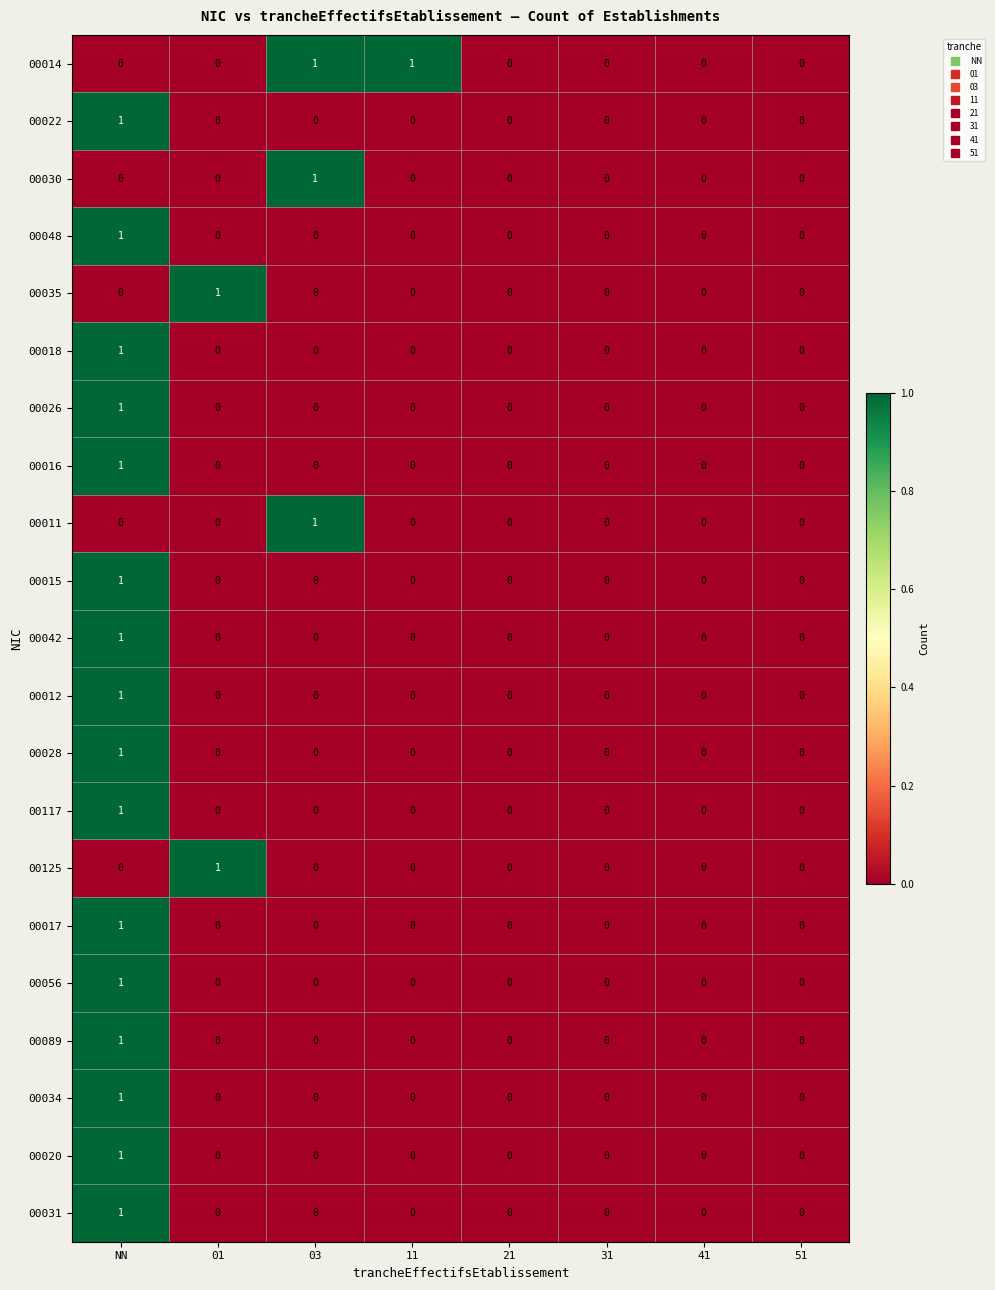

Which series has the largest total across all categories?

00014